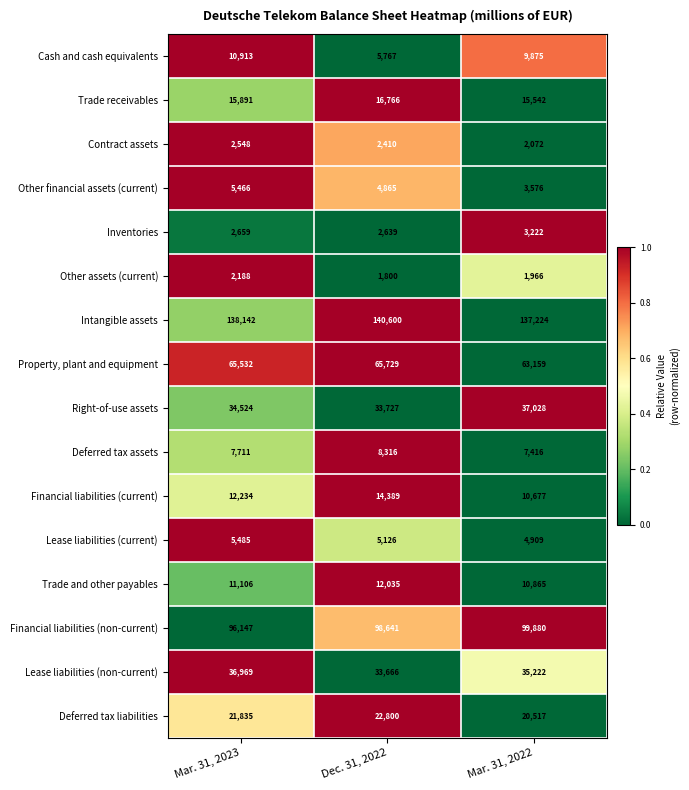

The value of Right-of-use assets at Mar. 31, 2022 is 20906. True or false?

False